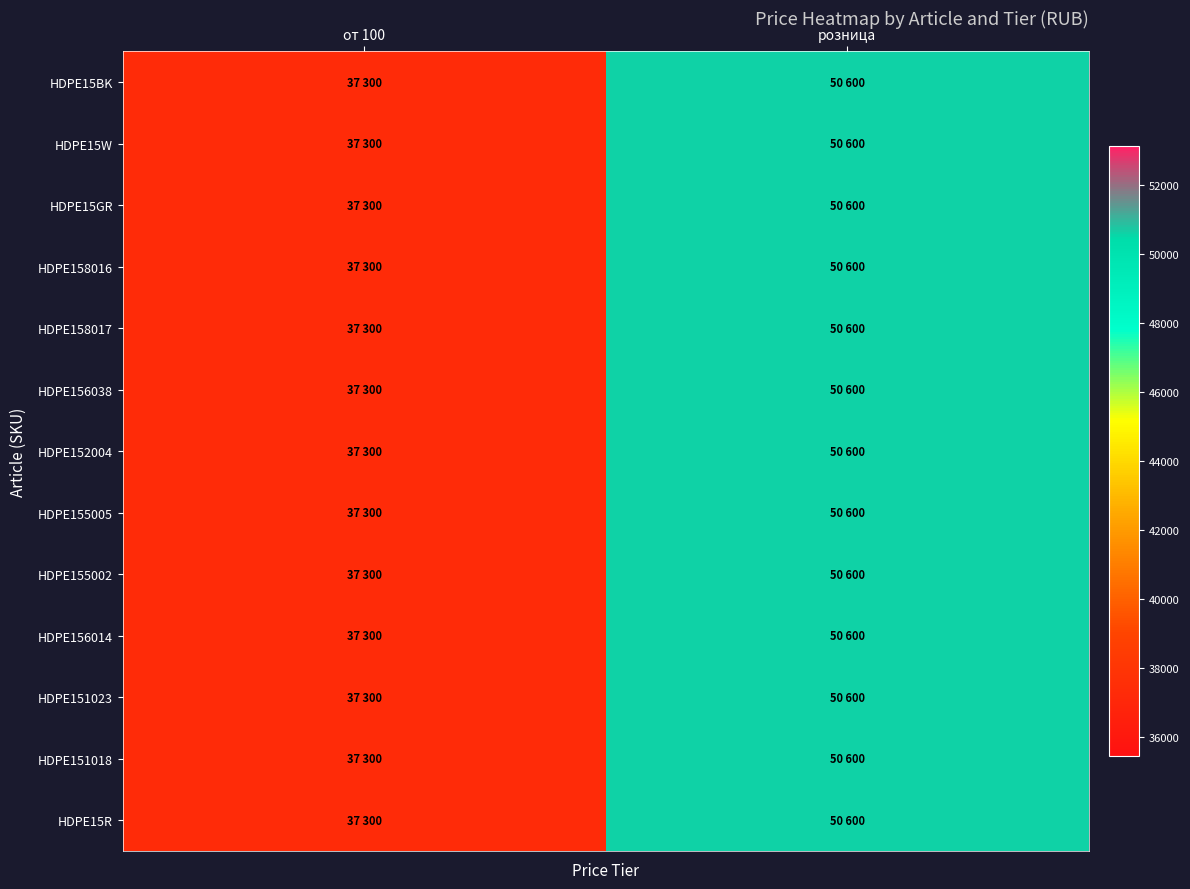

Rank the series by their maximum value, from highest to lowest.

HDPE15BK, HDPE15W, HDPE15GR, HDPE158016, HDPE158017, HDPE156038, HDPE152004, HDPE155005, HDPE155002, HDPE156014, HDPE151023, HDPE151018, HDPE15R